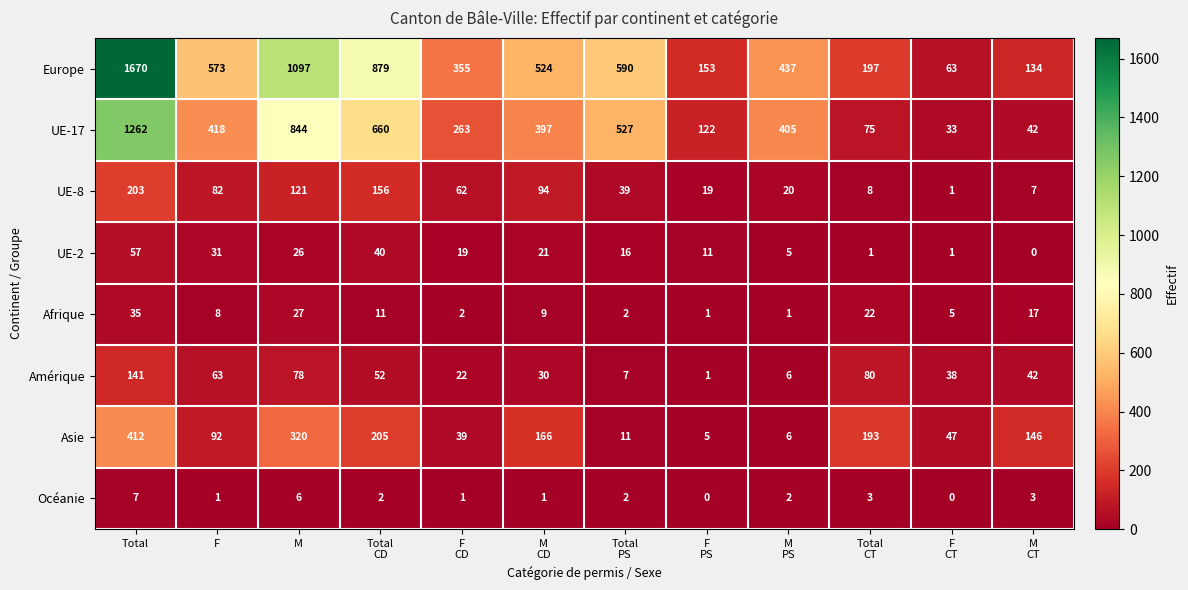

Is it true that UE-17 equals 418 at F?

True